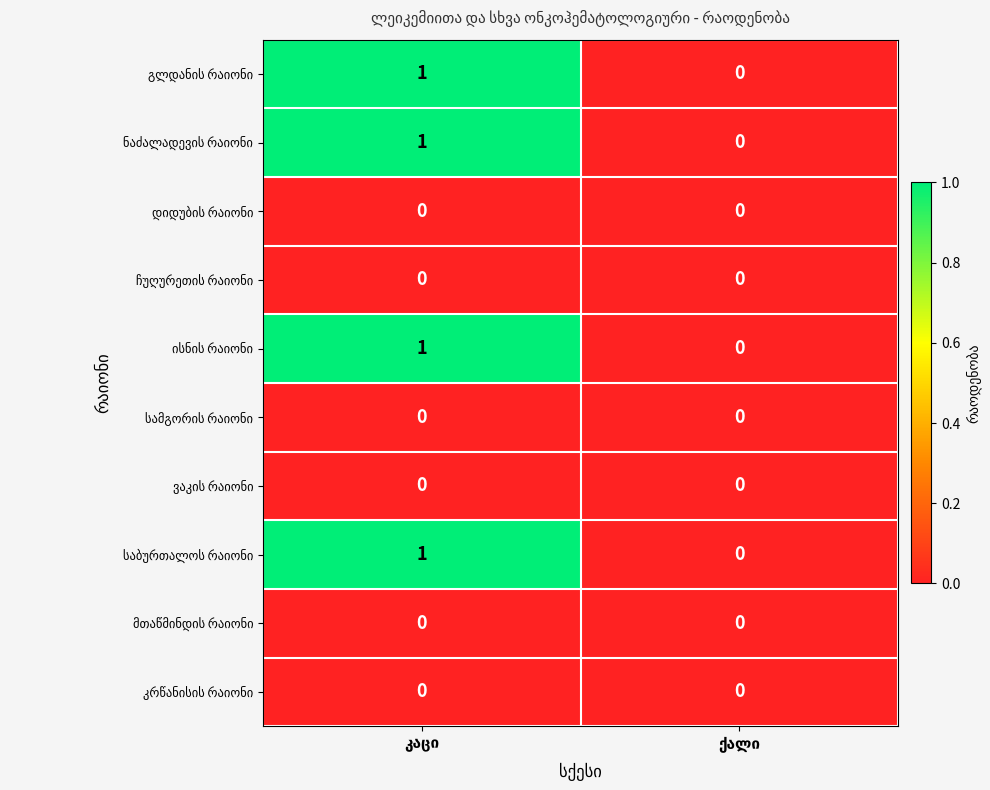

What is the sum of the გლდანის რაიონი values at კაცი and ქალი?

1